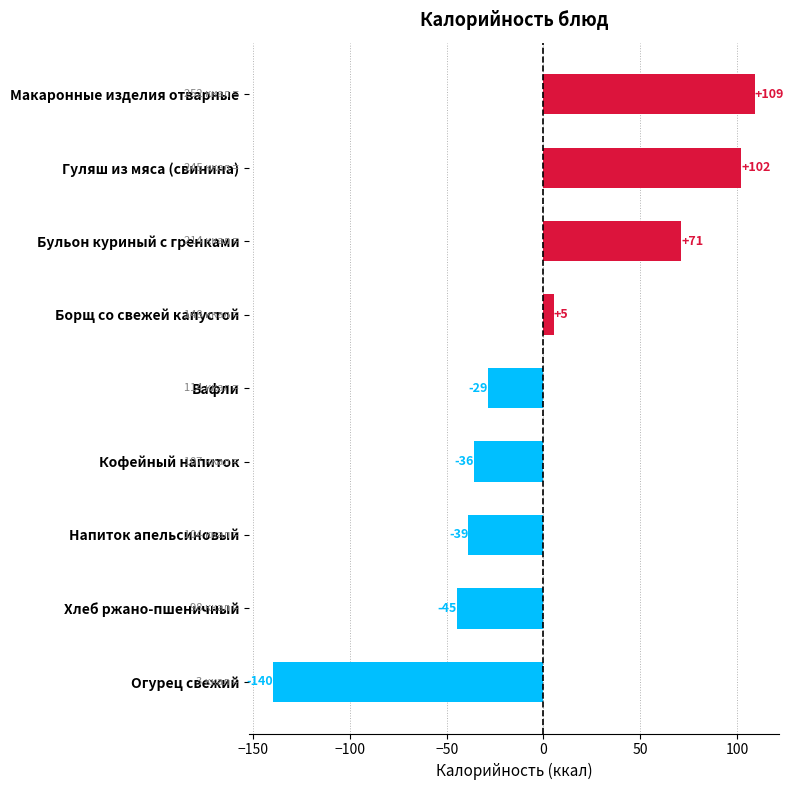

List the labels in order of value, smallest first.

Огурец свежий, Хлеб ржано-пшеничный, Напиток апельсиновый, Кофейный напиток, Вафли, Борщ со свежей капустой, Бульон куриный с гренками, Гуляш из мяса (свинина), Макаронные изделия отварные